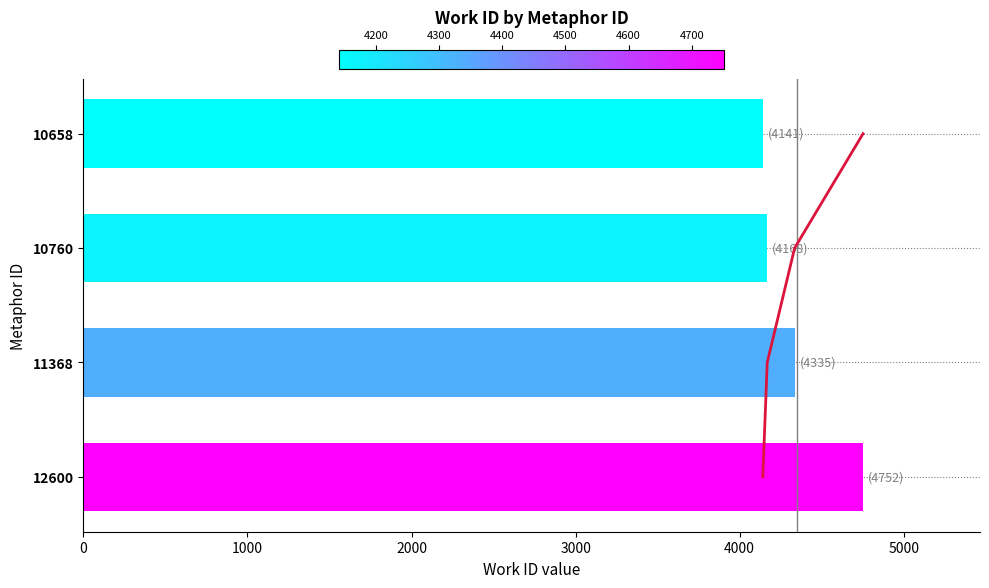

What is the minimum value shown in the chart?

4141